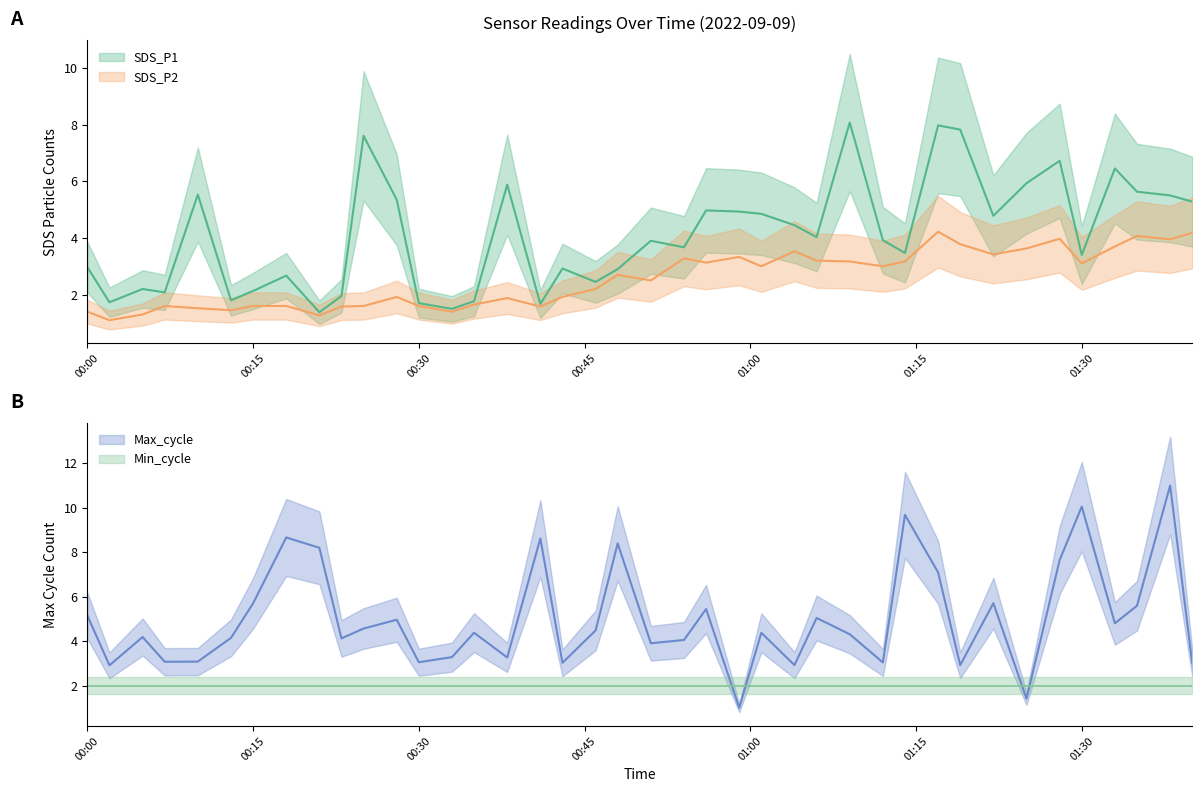

What is the value of the SDS_P1 point at the 30th from the left?

3.5